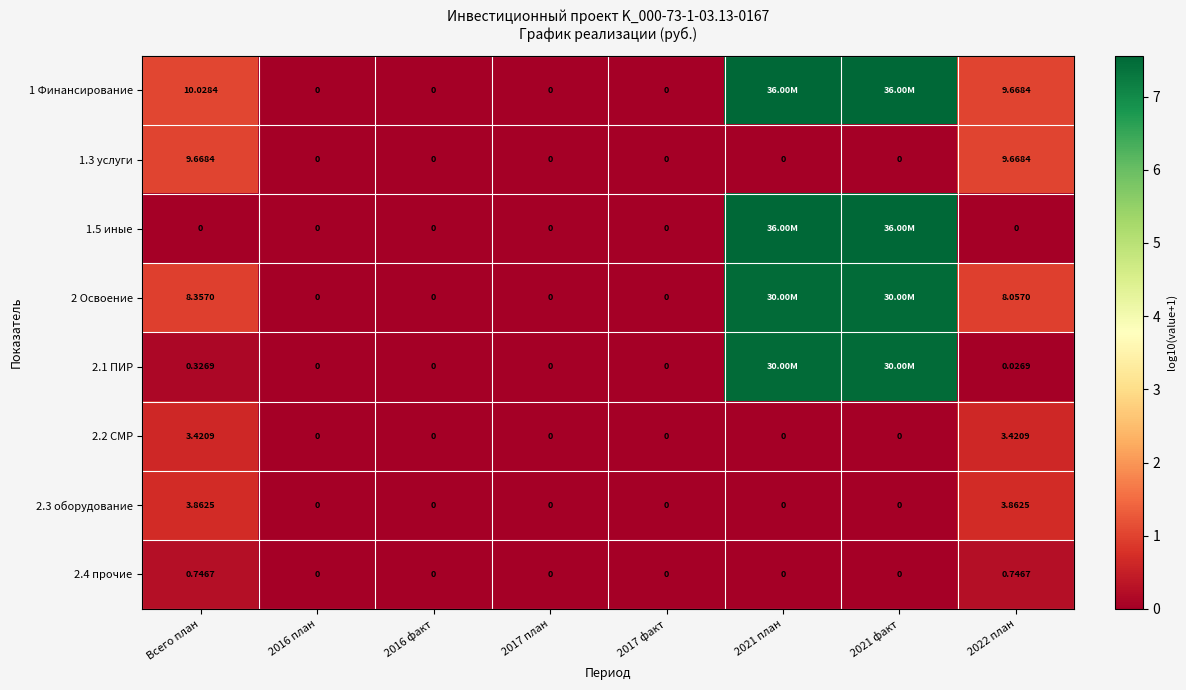

At how many categories does at least one series exceed 0?

4